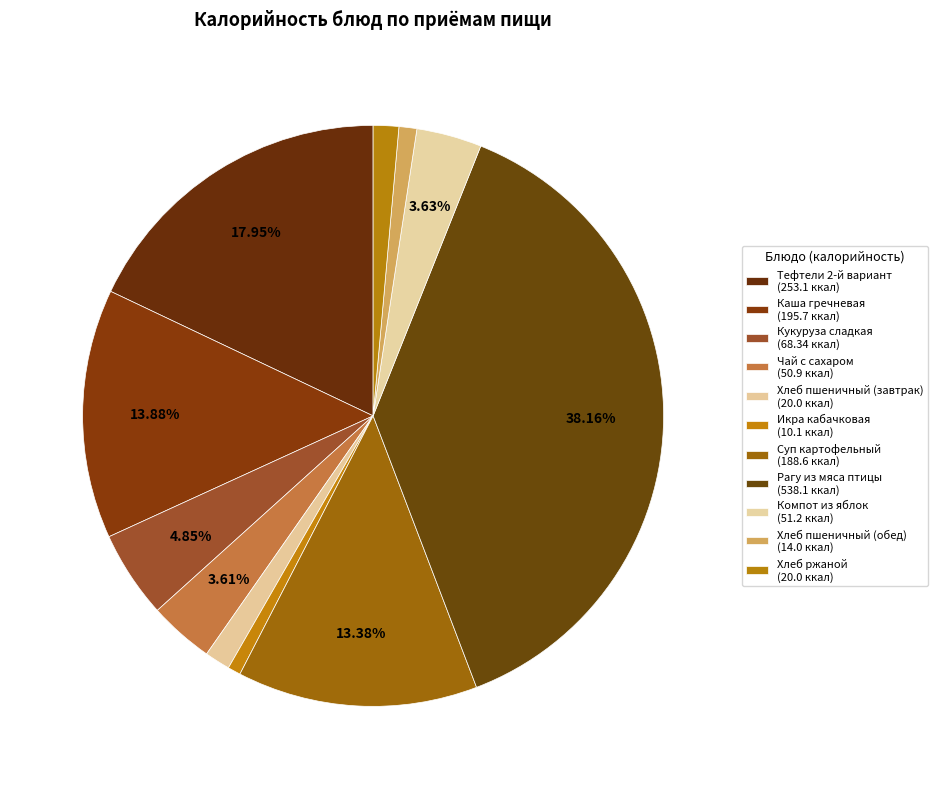

How many slices are in this pie chart?

11